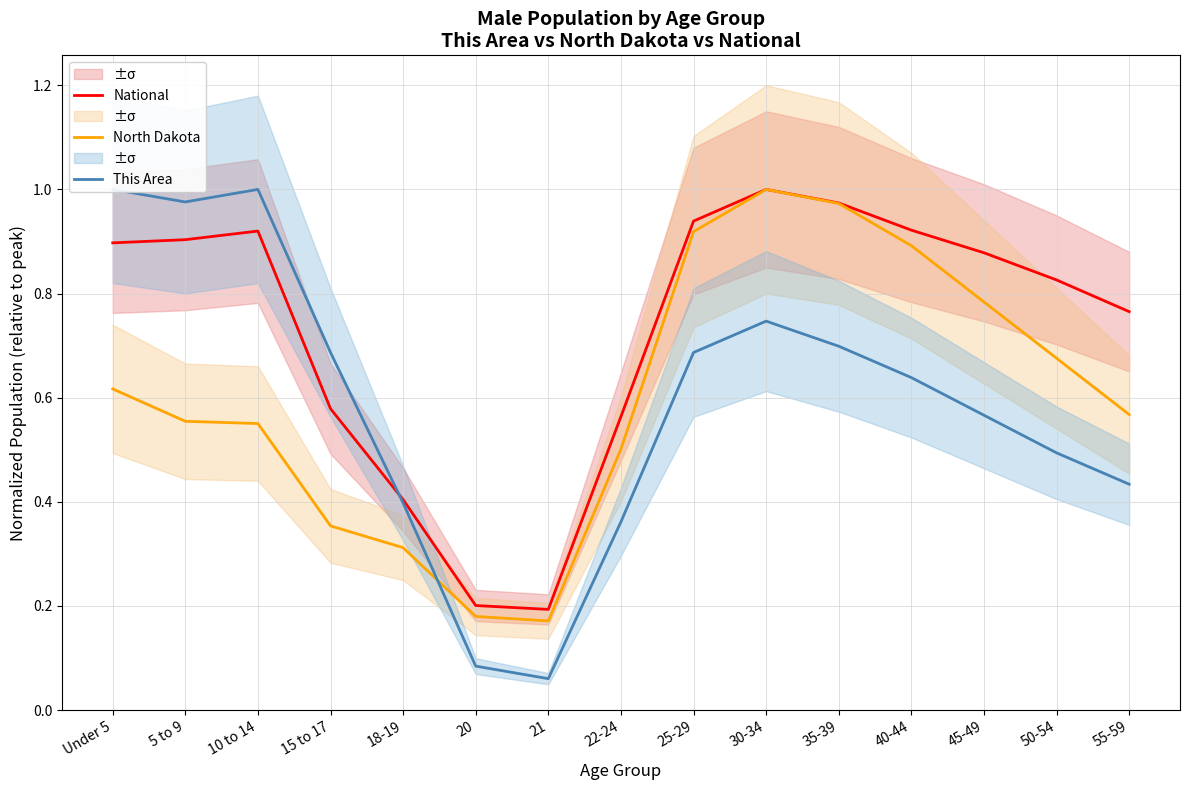

Between which two adjacent categories do National and This Area first intersect?

15 to 17 and 18-19